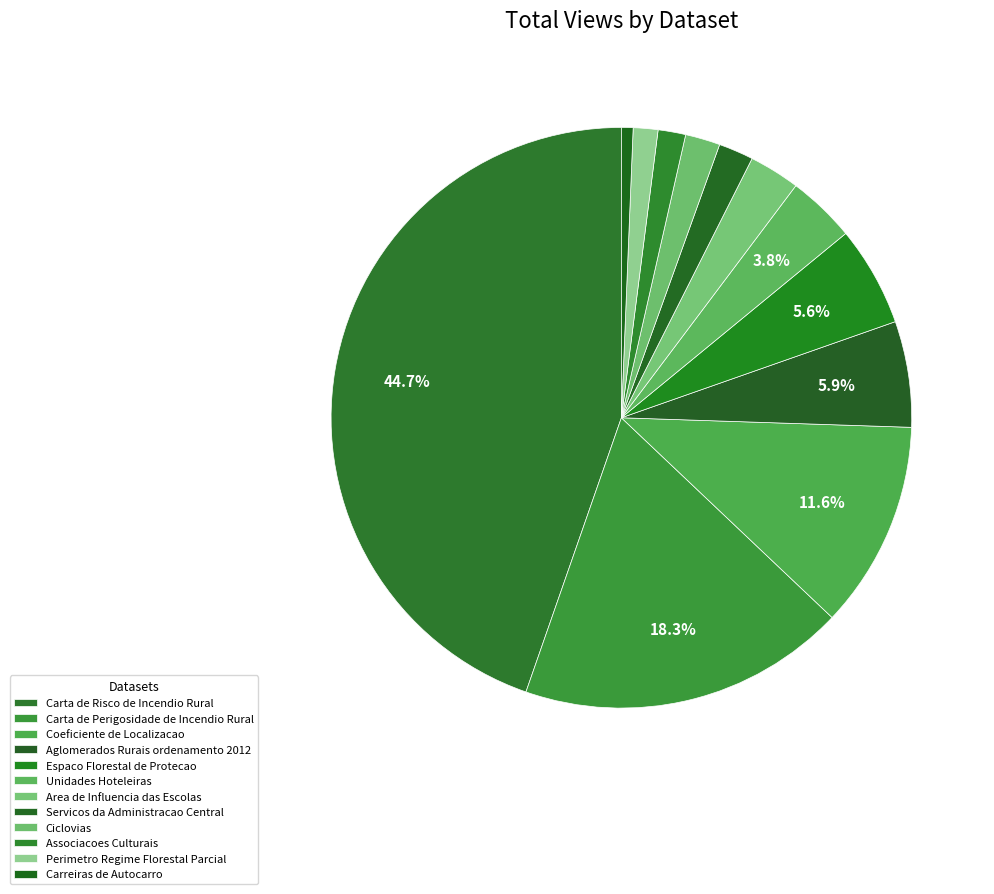

To the nearest percent, what portion does Carreiras de Autocarro represent?

1%